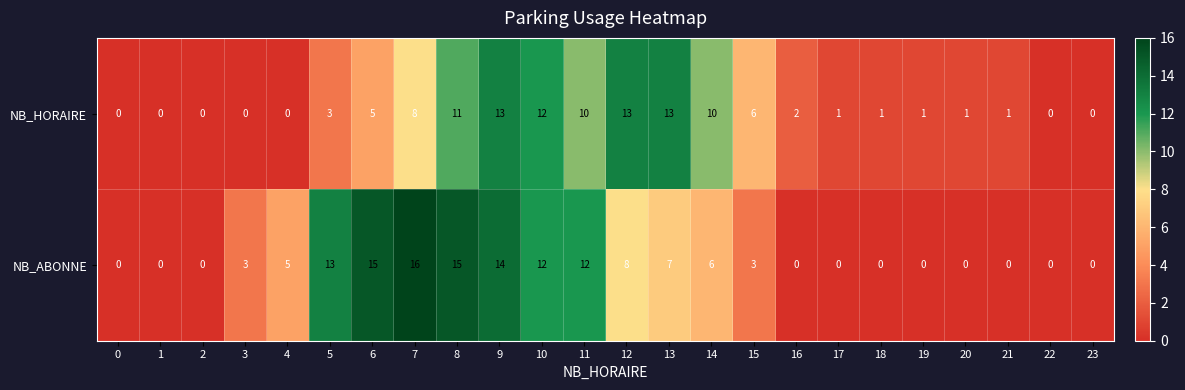

The value of NB_ABONNE at 23 is 0. True or false?

True